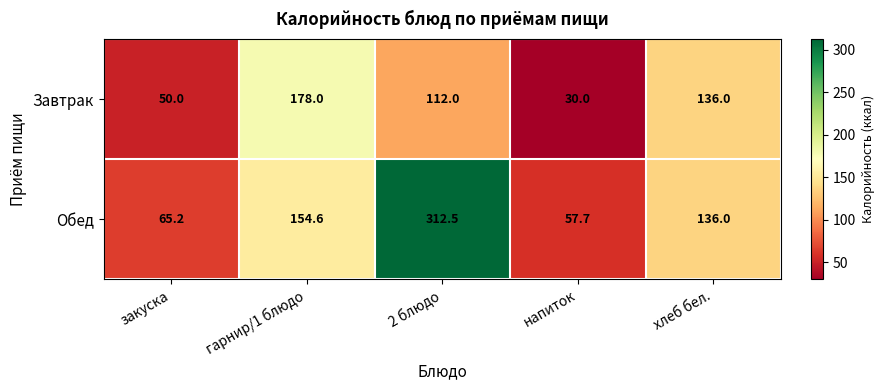

What is the sum of the Обед values at закуска and гарнир/1 блюдо?

219.8